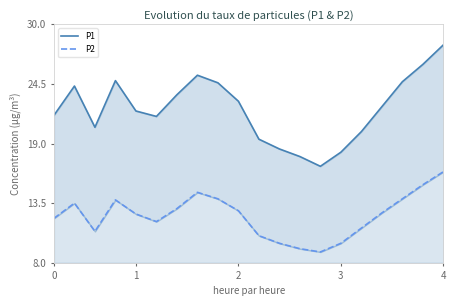

At which label does P1 first exceed 22?

1